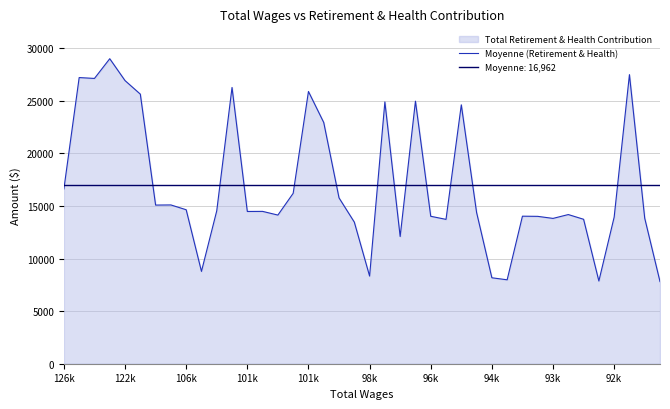

Does the chart display data point markers on the line(s)?

No